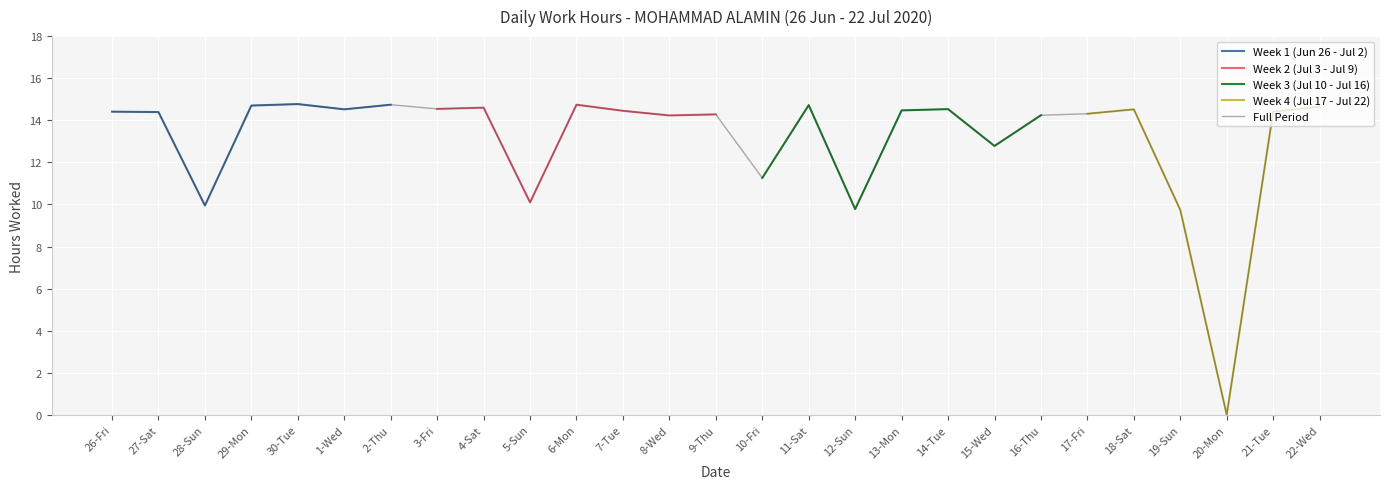

List the labels in order of value, smallest first.

20-Mon, 19-Sun, 12-Sun, 28-Sun, 5-Sun, 10-Fri, 15-Wed, 8-Wed, 16-Thu, 9-Thu, 17-Fri, 27-Sat, 26-Fri, 21-Tue, 7-Tue, 13-Mon, 1-Wed, 18-Sat, 14-Tue, 3-Fri, 4-Sat, 22-Wed, 29-Mon, 11-Sat, 2-Thu, 6-Mon, 30-Tue